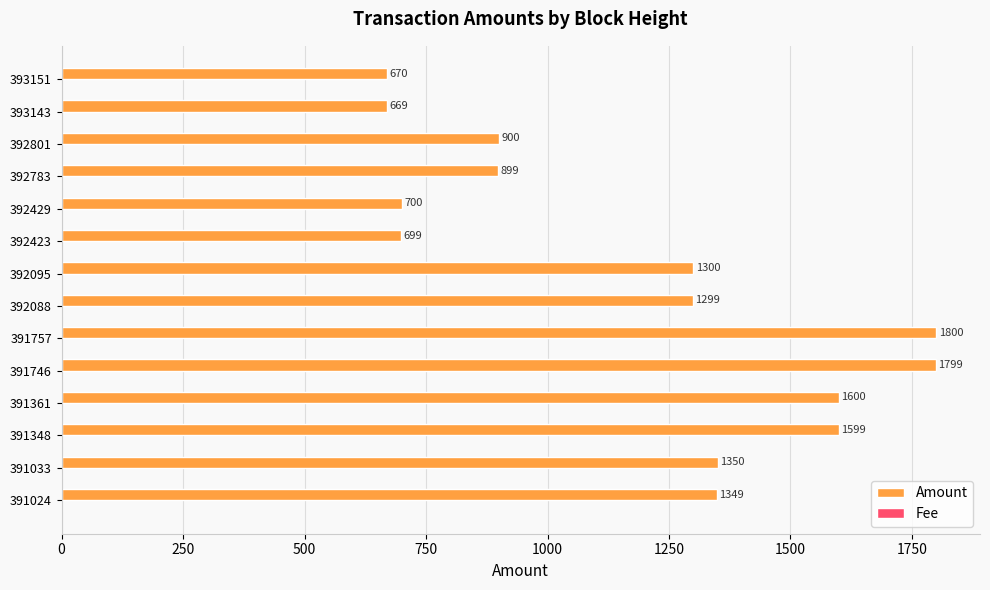

What is the total value across all series at 391746?

1800